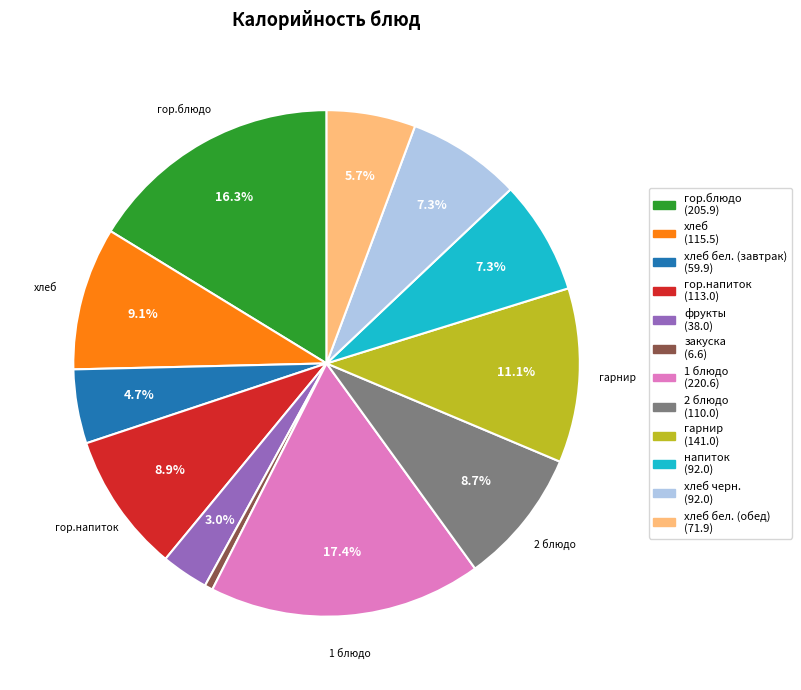

Is there a majority slice in this chart?

No